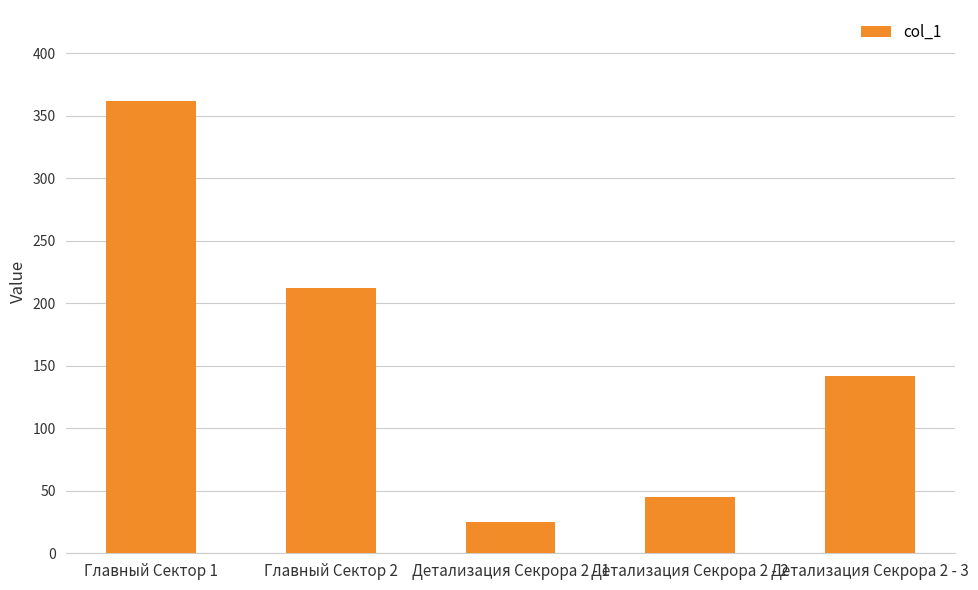

Rank the categories by value from lowest to highest.

Детализация Секрора 2 - 1, Детализация Секрора 2 - 2, Детализация Секрора 2 - 3, Главный Сектор 2, Главный Сектор 1